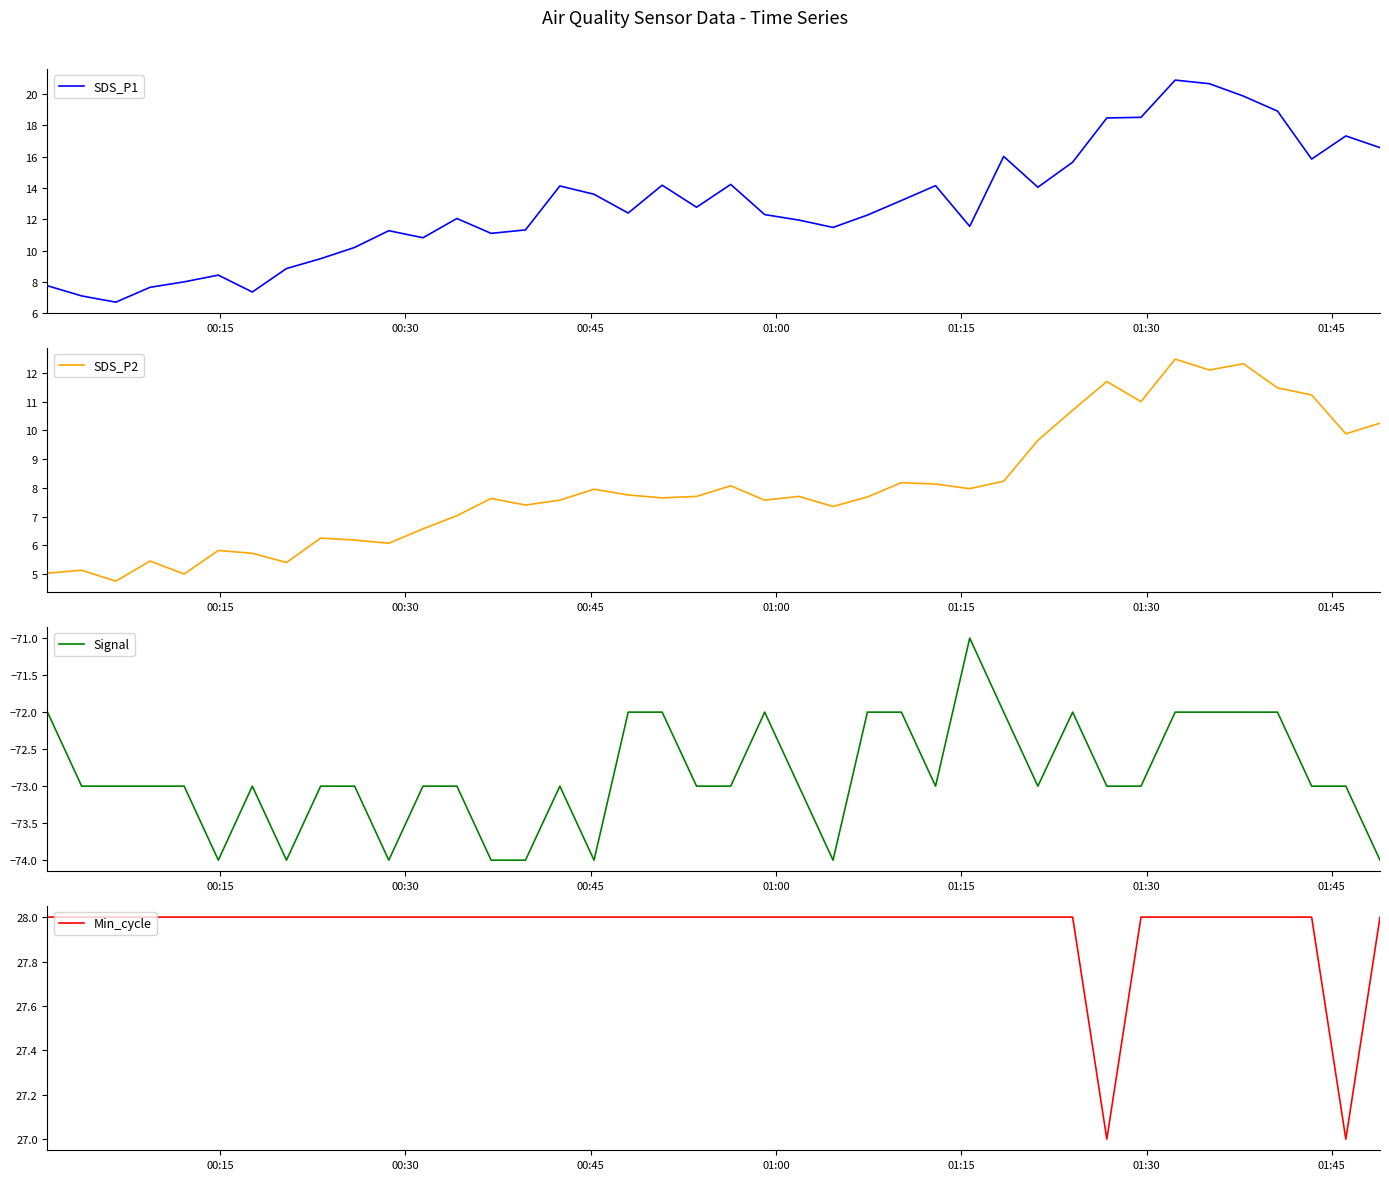

Reading right to left, extract all data points from this chart.

SDS_P1: 16.6	17.3	15.8	18.9	19.9	20.7	20.9	18.5	18.5	15.7	14.1	16.0	11.6	14.2	13.2	12.3	11.5	11.9	12.3	14.2	12.8	14.2	12.4	13.6	14.1	11.3	11.1	12.1	10.8	11.3	10.2	9.5	8.8	7.3	8.4	8.0	7.7	6.7	7.1	7.8
SDS_P2: 10.2	9.9	11.2	11.5	12.3	12.1	12.5	11.0	11.7	10.7	9.7	8.2	8.0	8.1	8.2	7.7	7.3	7.7	7.6	8.1	7.7	7.7	7.8	8.0	7.6	7.4	7.6	7.0	6.6	6.1	6.2	6.2	5.4	5.7	5.8	5.0	5.5	4.8	5.1	5.0
Signal: -74.0	-73.0	-73.0	-72.0	-72.0	-72.0	-72.0	-73.0	-73.0	-72.0	-73.0	-72.0	-71.0	-73.0	-72.0	-72.0	-74.0	-73.0	-72.0	-73.0	-73.0	-72.0	-72.0	-74.0	-73.0	-74.0	-74.0	-73.0	-73.0	-74.0	-73.0	-73.0	-74.0	-73.0	-74.0	-73.0	-73.0	-73.0	-73.0	-72.0
Min_cycle: 28.0	27.0	28.0	28.0	28.0	28.0	28.0	28.0	27.0	28.0	28.0	28.0	28.0	28.0	28.0	28.0	28.0	28.0	28.0	28.0	28.0	28.0	28.0	28.0	28.0	28.0	28.0	28.0	28.0	28.0	28.0	28.0	28.0	28.0	28.0	28.0	28.0	28.0	28.0	28.0